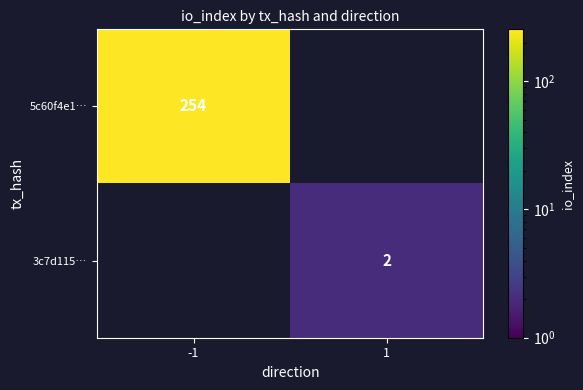

True or false: 3c7d115… has a value of 1 at 1.

False